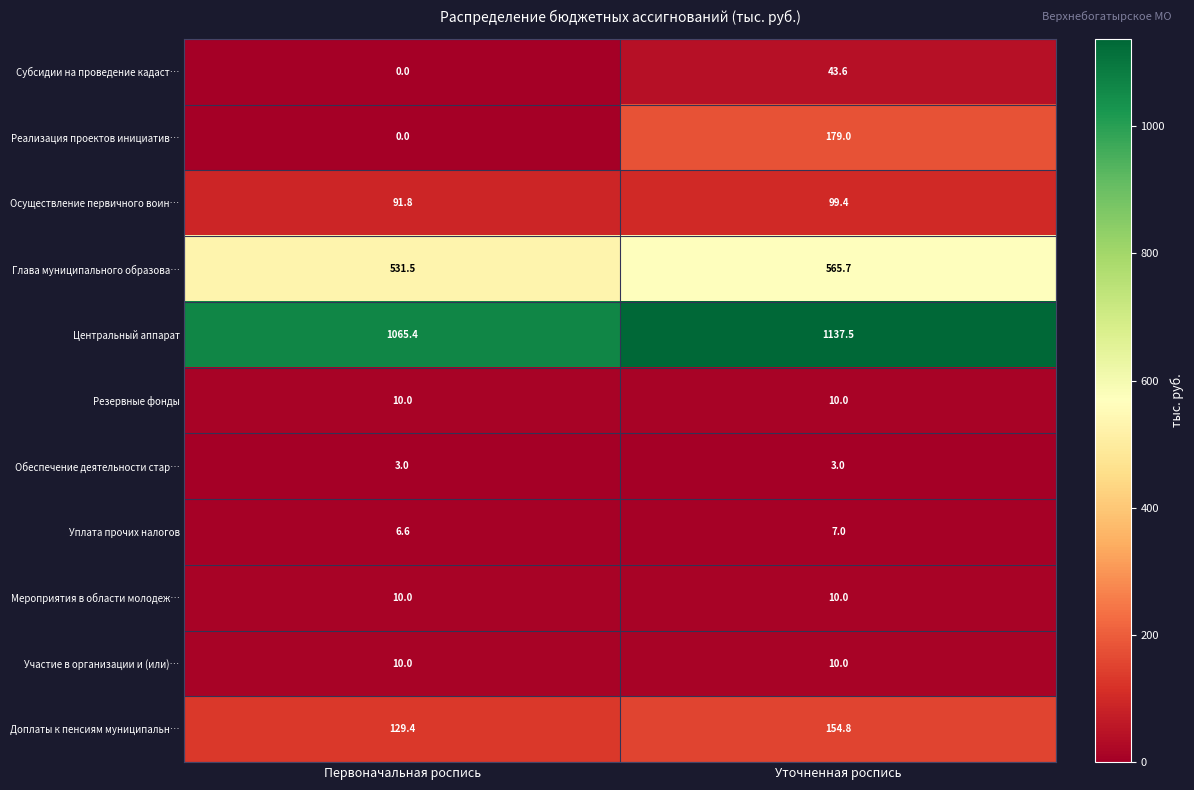

What is the sum of the Обеспечение деятельности стар… values at Уточненная роспись and Первоначальная роспись?

6.0